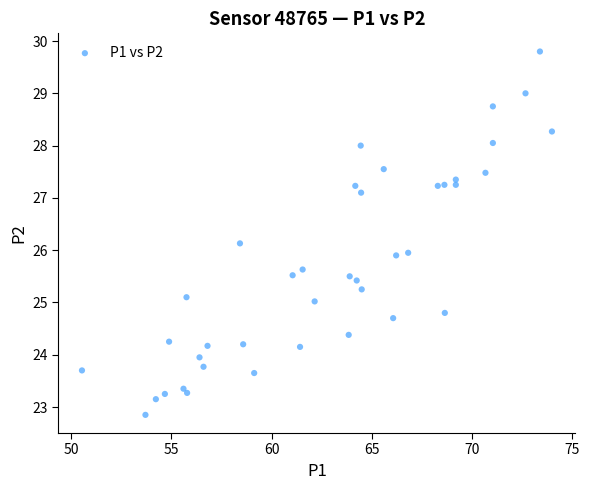

How many data points are displayed?

40